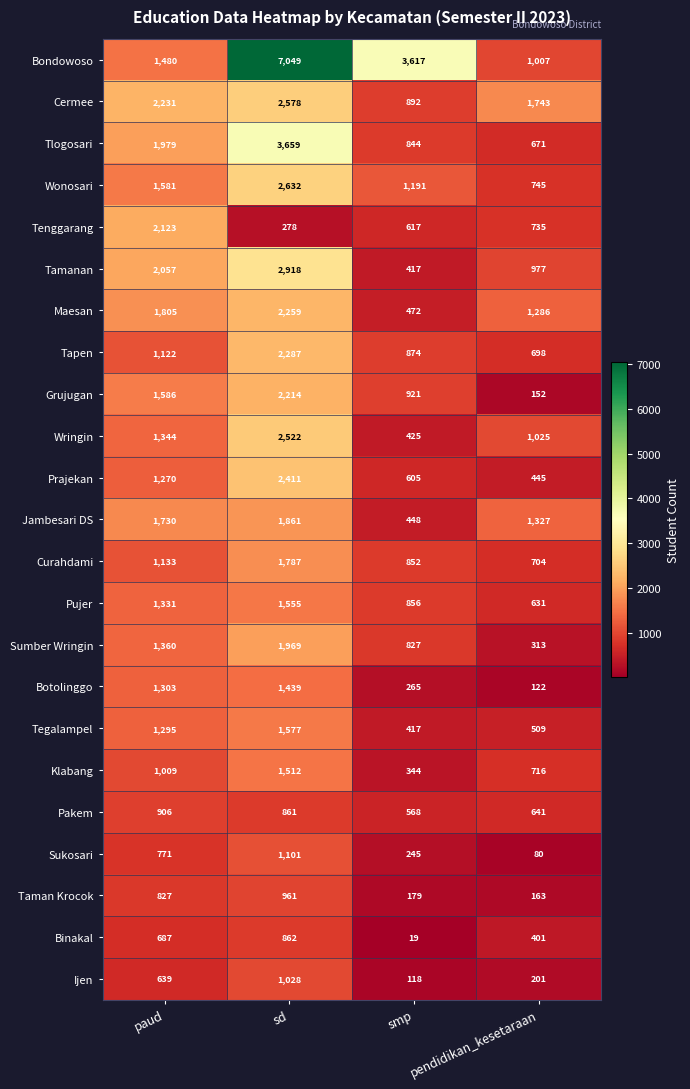

What is the maximum value shown in the chart?

7049